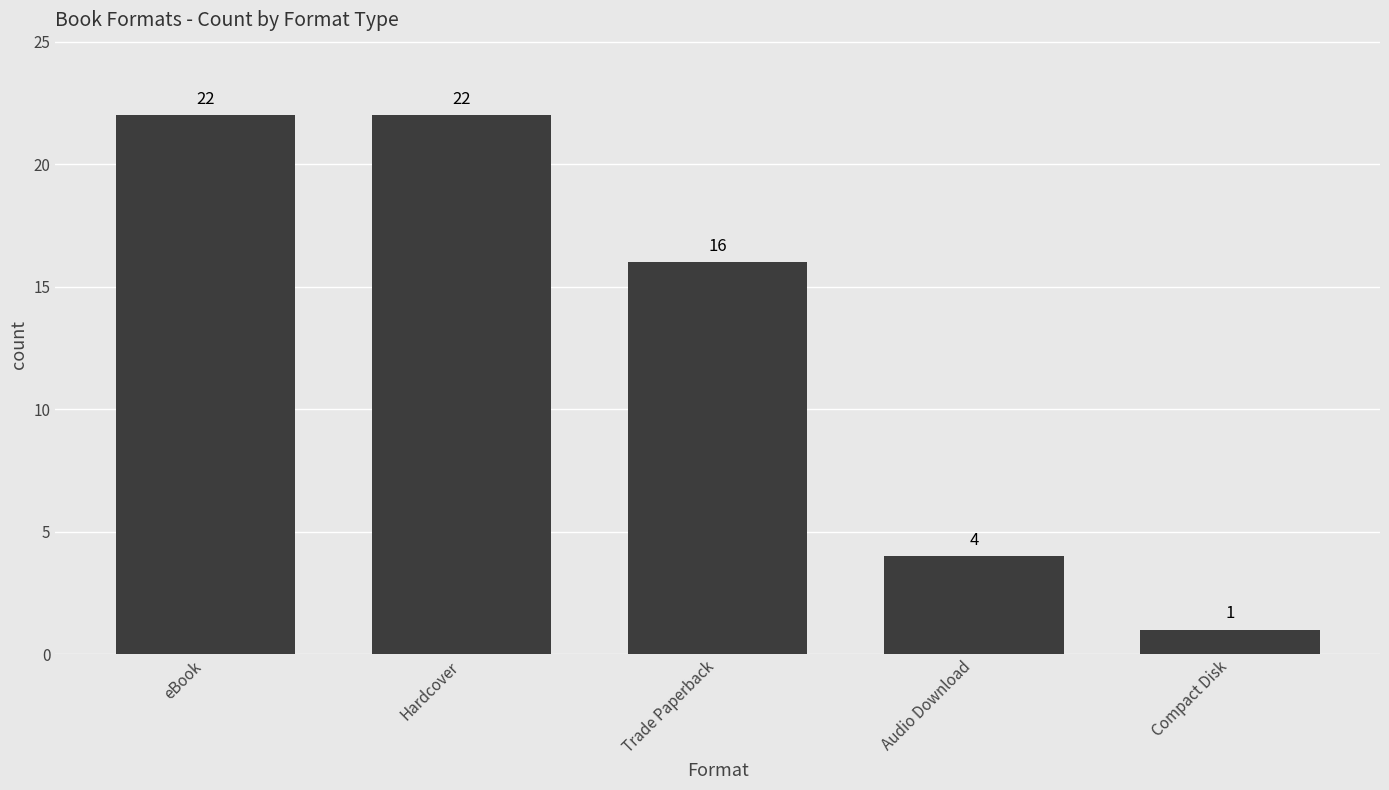

How many bars are there in total?

5